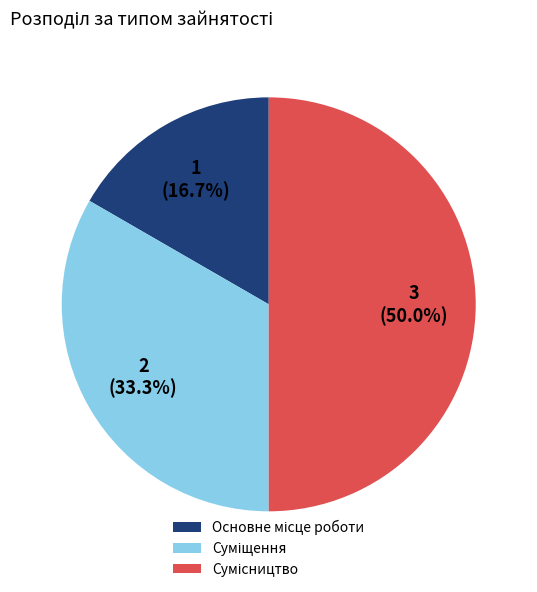

Rank the categories by value from highest to lowest.

Сумісництво, Суміщення, Основне місце роботи